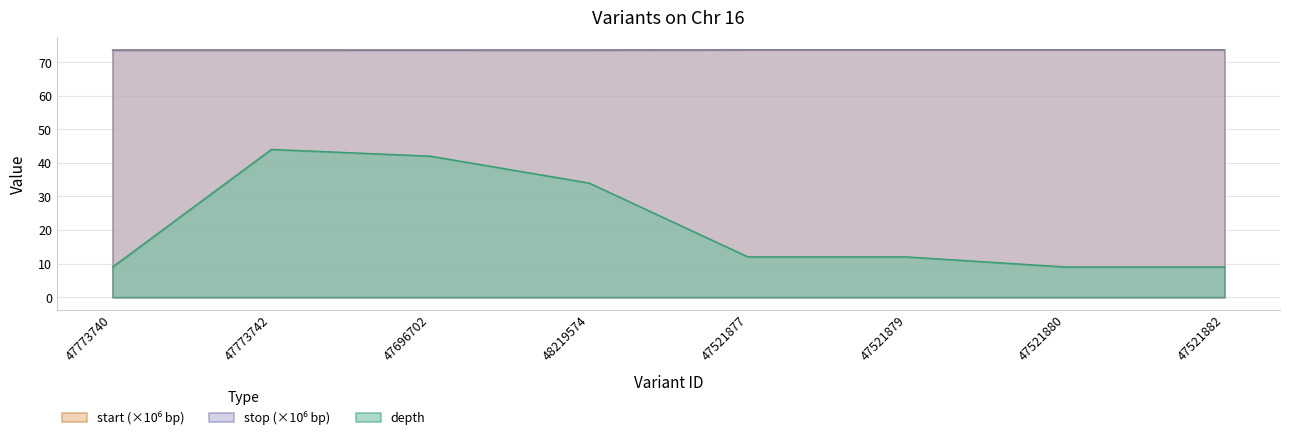

What are all the series names shown in the legend?

depth, start, stop